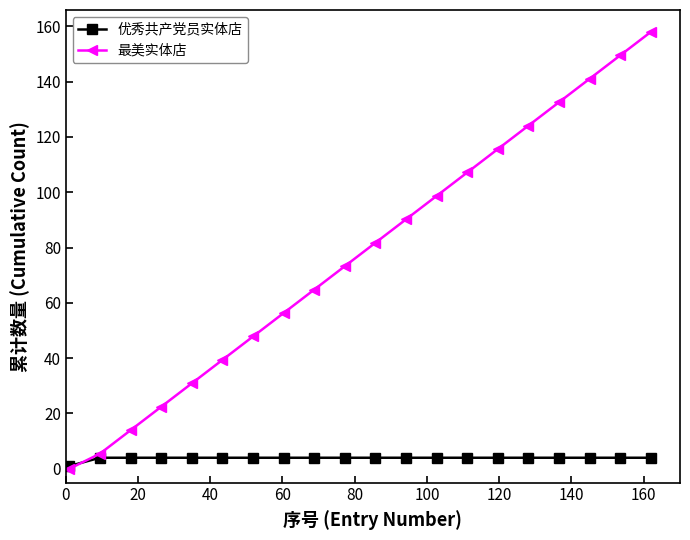

List the series in order of their overall mean, highest first.

最美实体店, 优秀共产党员实体店